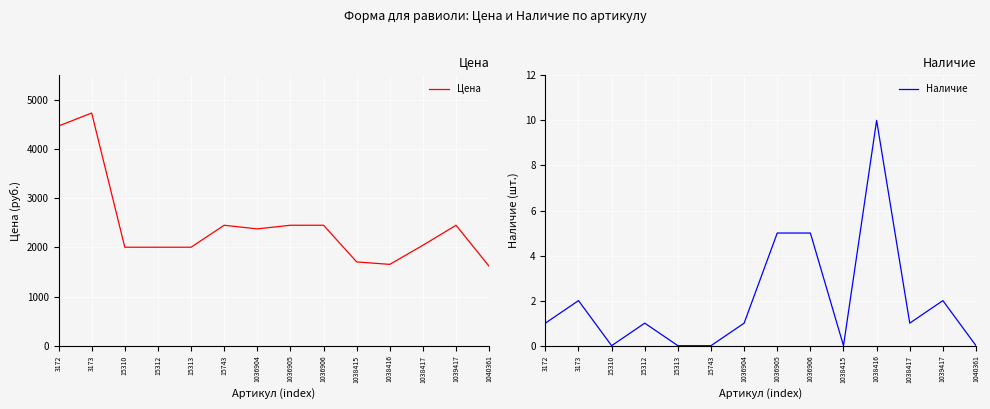

The value of Наличие at 3173 is 1. True or false?

False